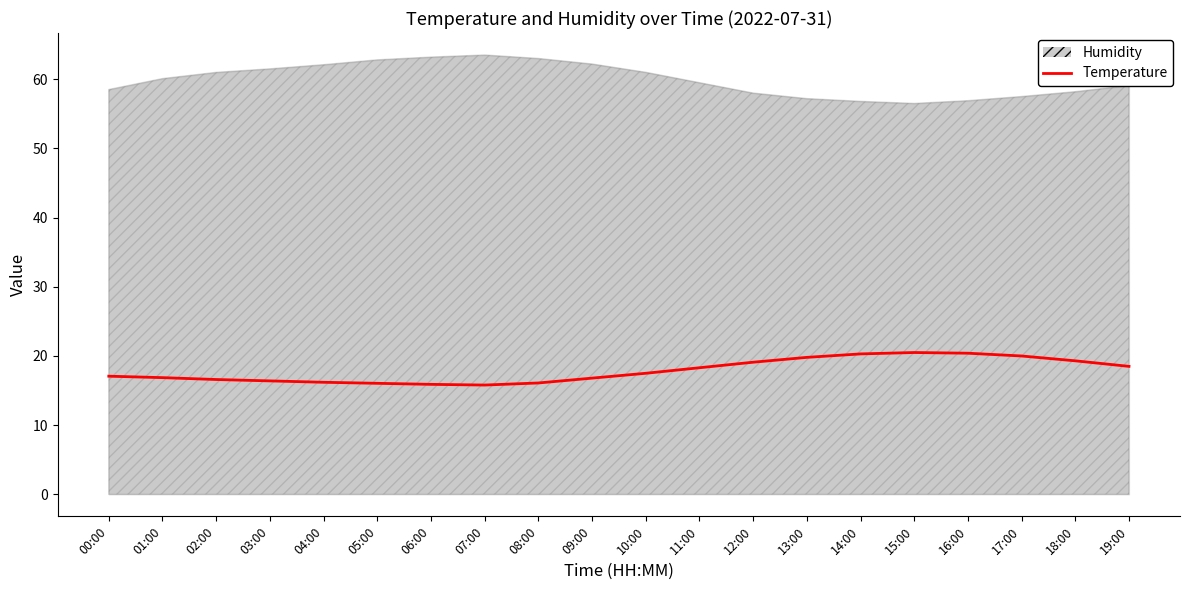

The value at 09:00 is 4.3. True or false?

False